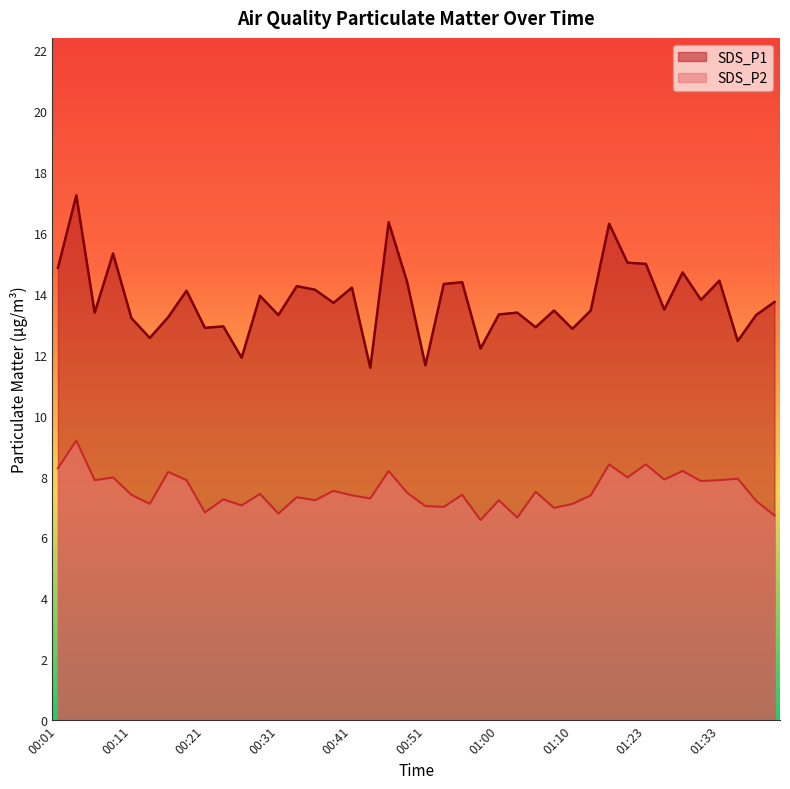

What is the smallest value displayed?

6.6